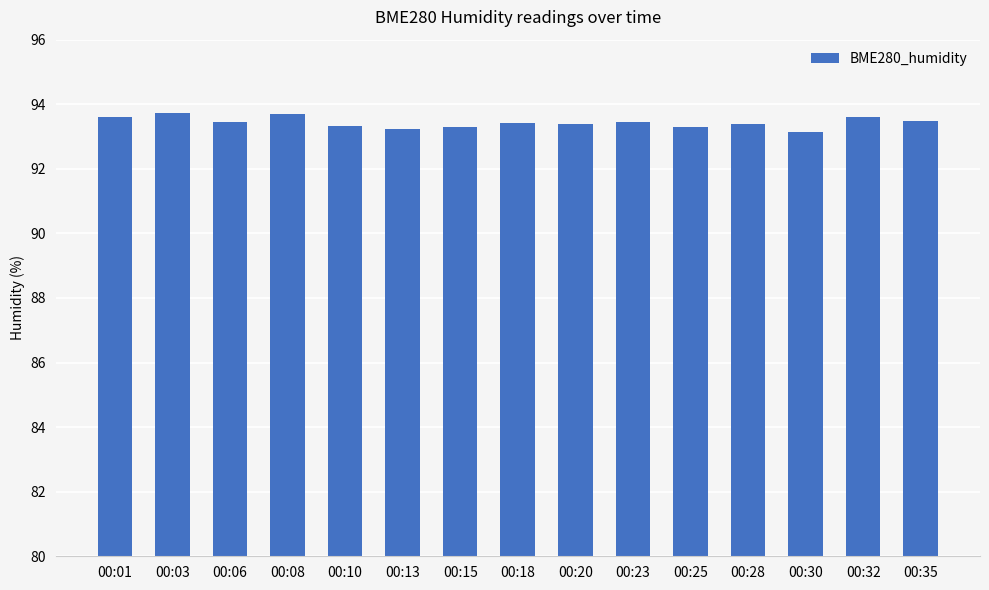

The value at 00:10 is 93.3. True or false?

True